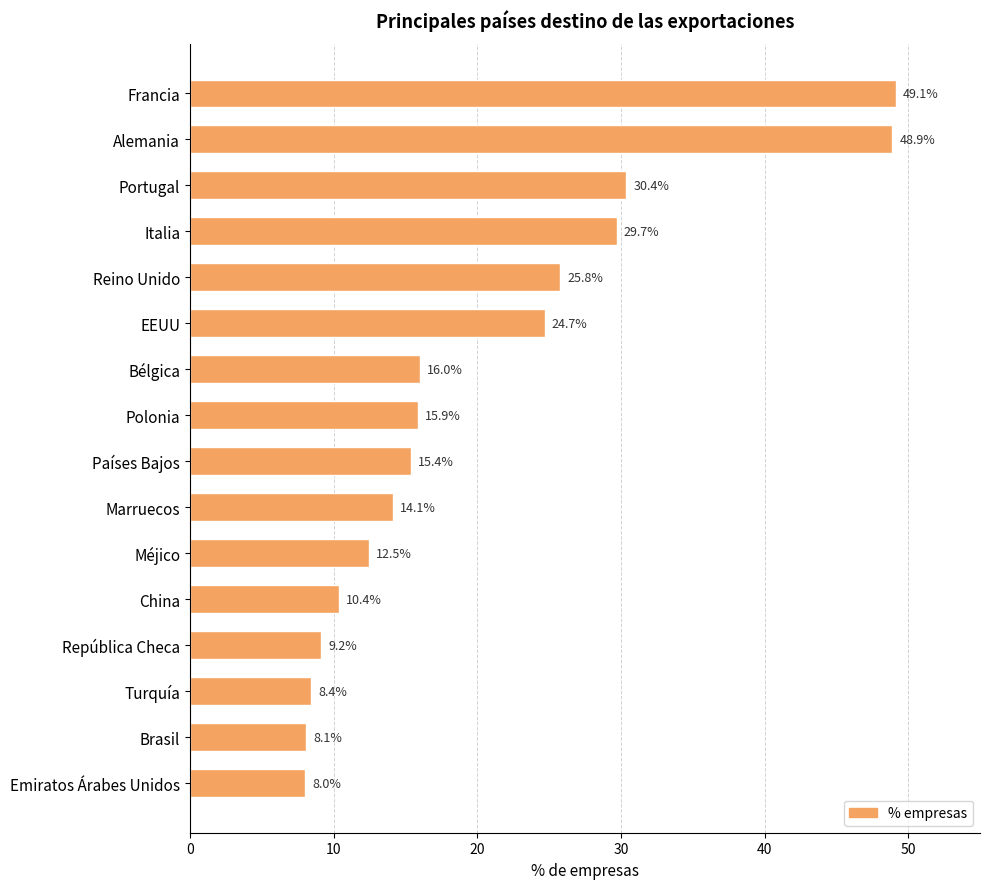

What is the sum of all values?

326.5